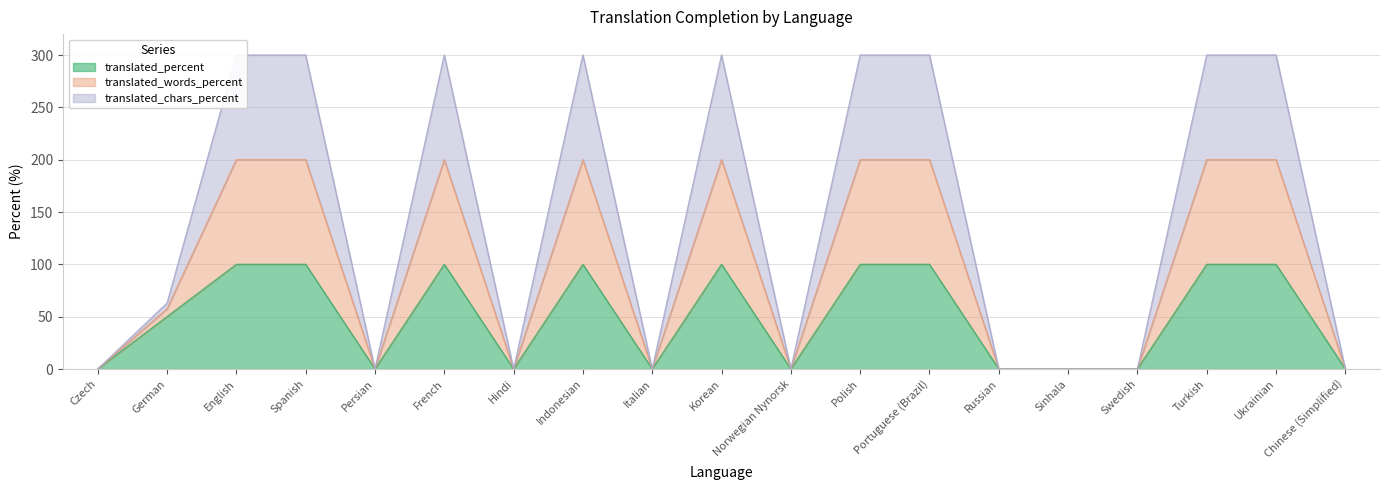

How many series are shown in this chart?

3